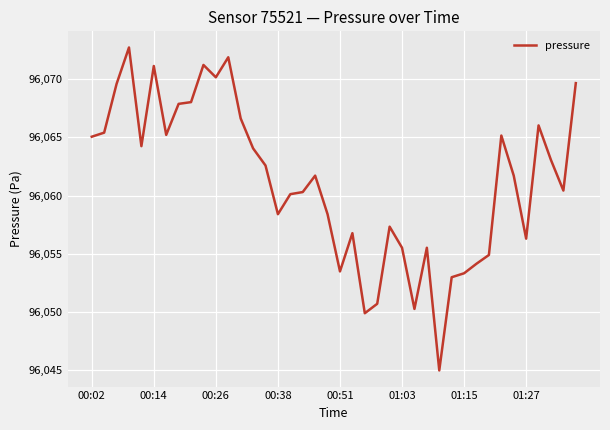

What is the smallest value displayed?

96045.0